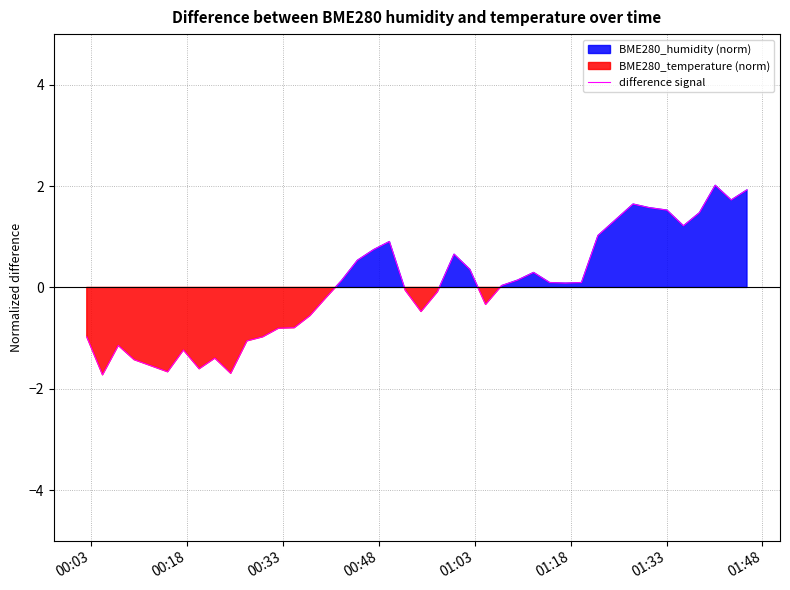

Does the chart display data point markers on the line(s)?

No